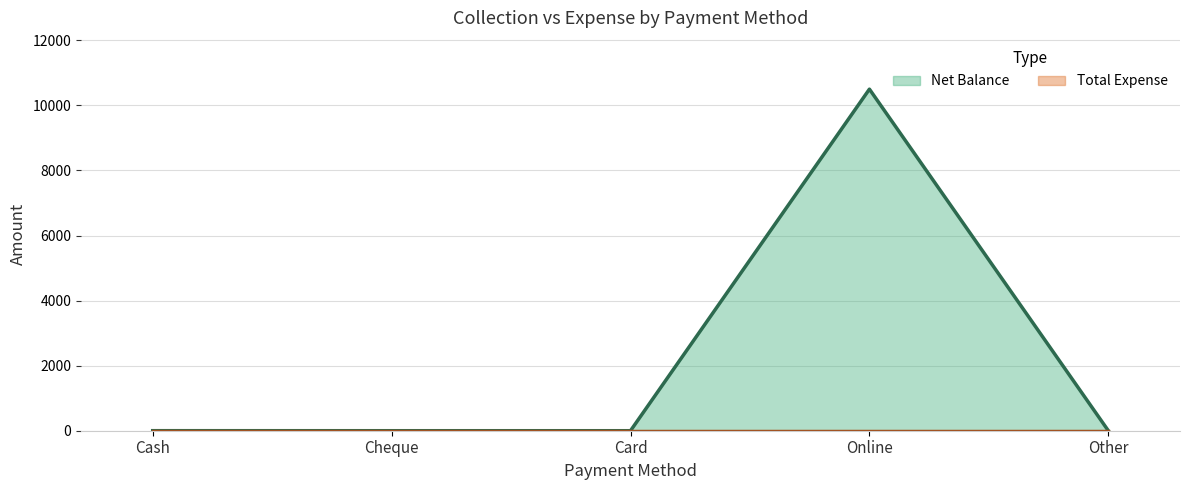

Which label corresponds to the smallest value in the chart?

Cheque